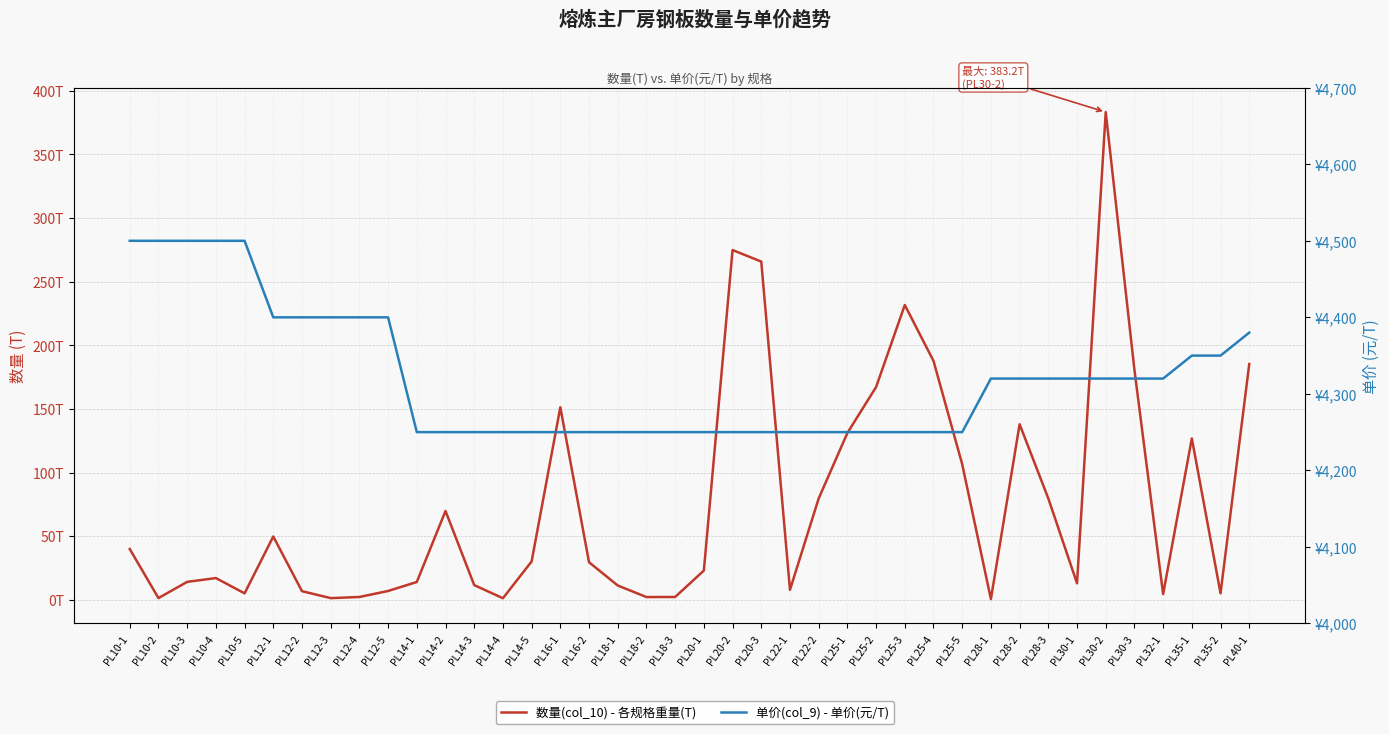

Between PL12-4 and PL14-3, which series saw the biggest shift?

单价(col_9) - 单价(元/T)